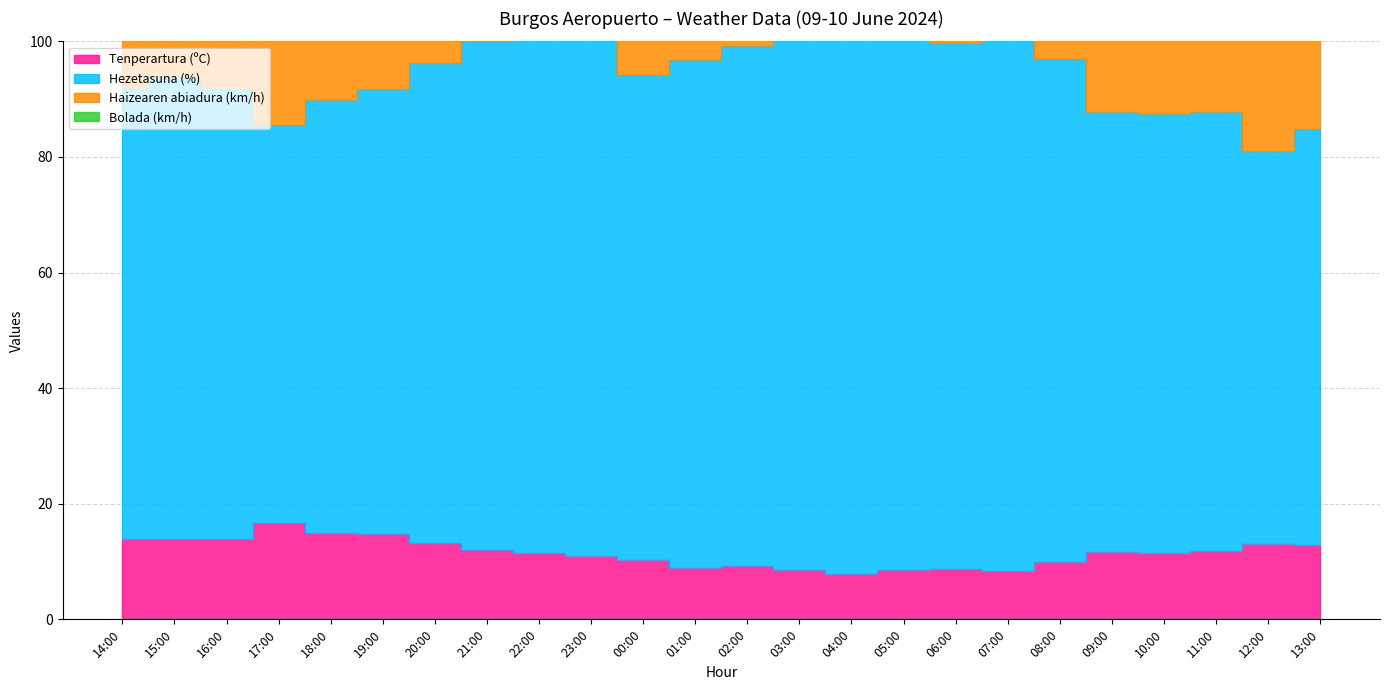

True or false: Hezetasuna (%) and Haizearen abiadura (km/h) intersect in this chart.

False